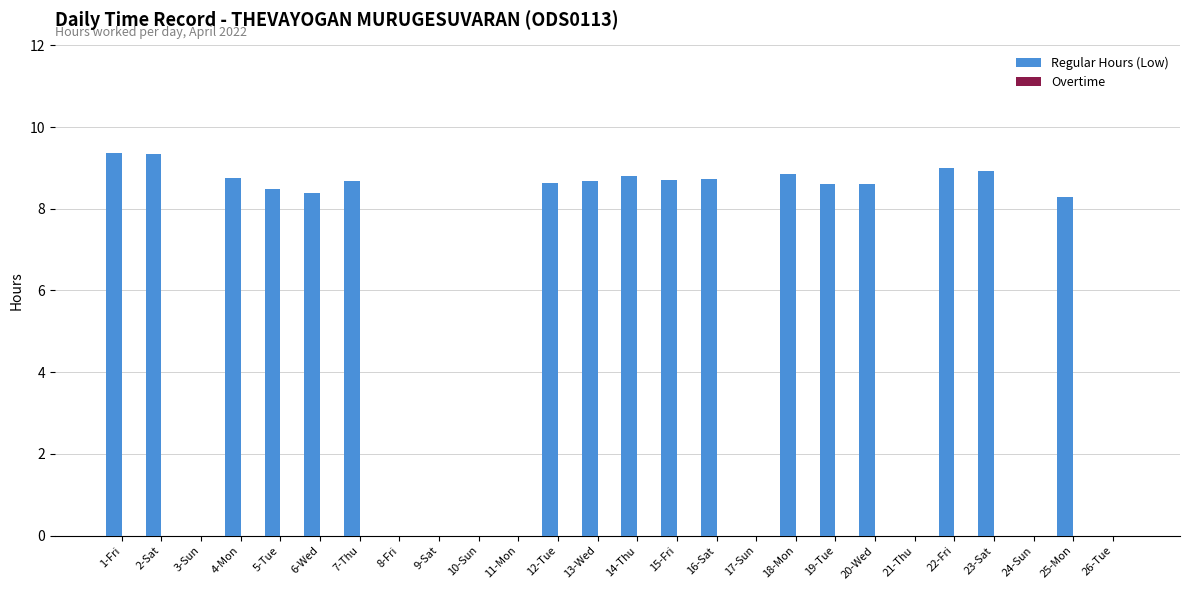

What is the ratio of the value at 19-Tue to the value at 1-Fri?

0.9